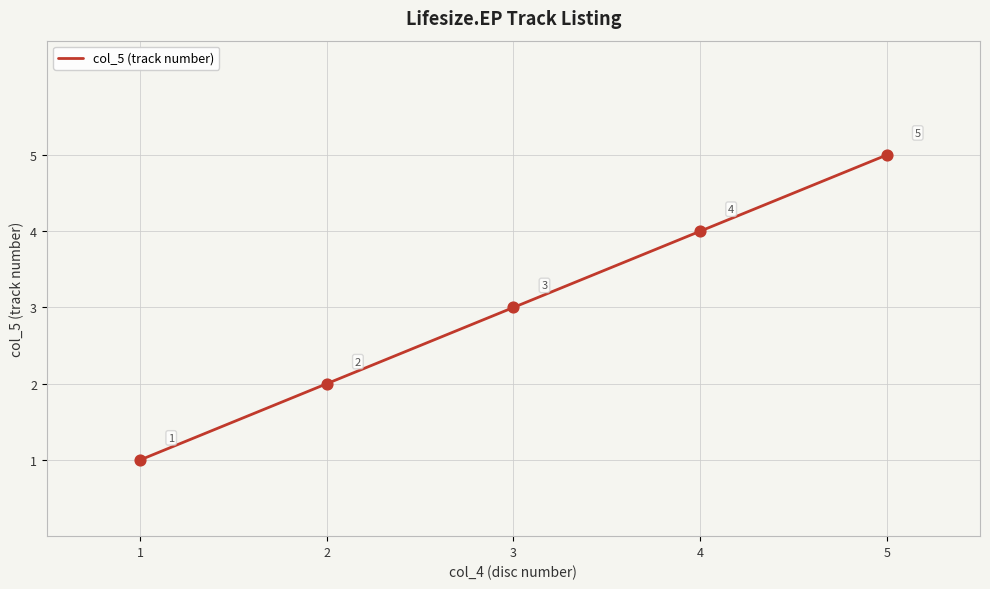

Between 3 and 5, which is larger?

5